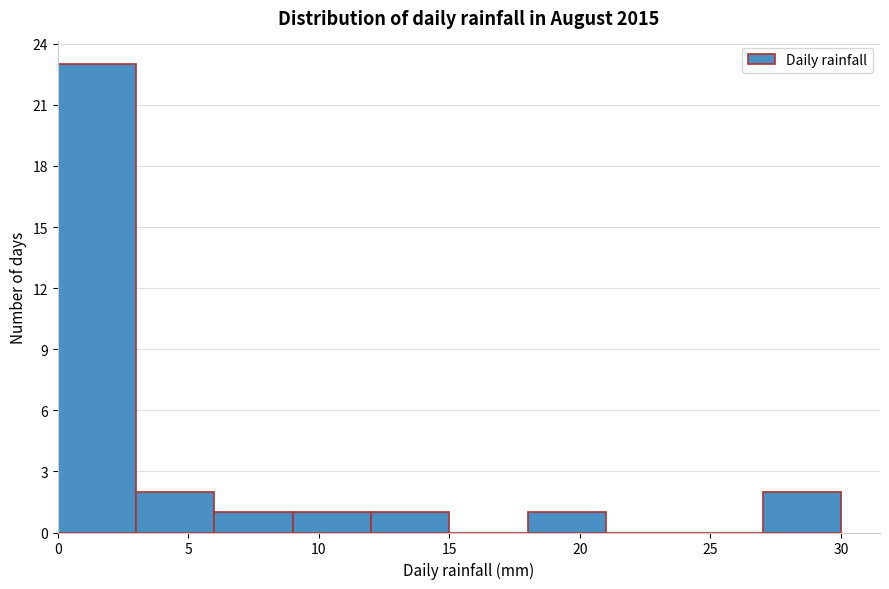

What is the height of the bar covering 27 to 30 on the x-axis? The values are not printed on the chart, so give them approximately, as read against the axis.

2